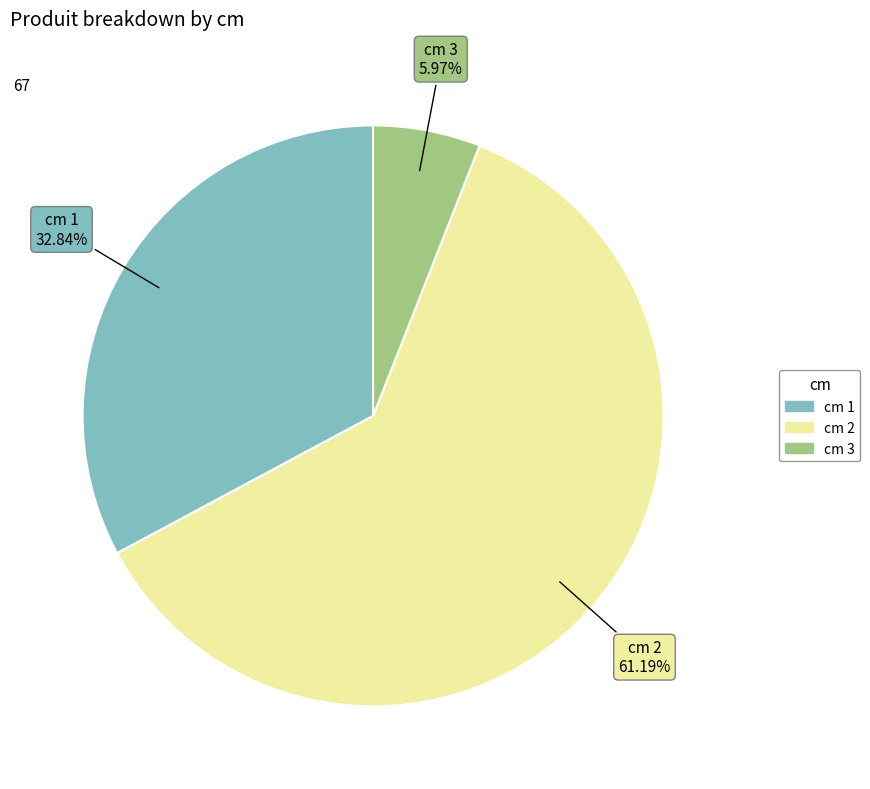

Is there a majority slice in this chart?

Yes